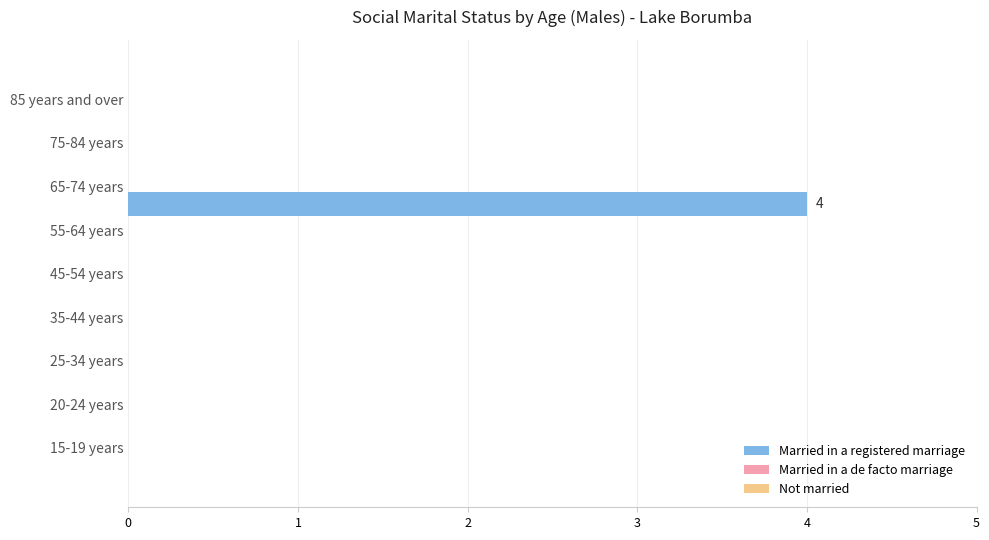

What is the sum of all values?

4